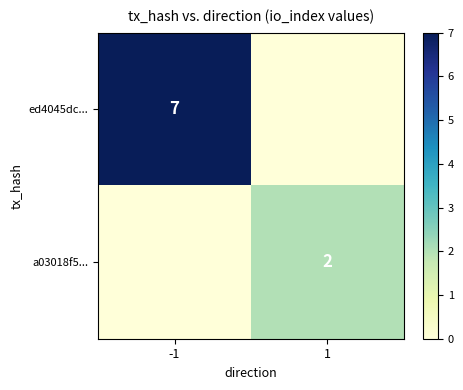

How many data points does each series have?

2